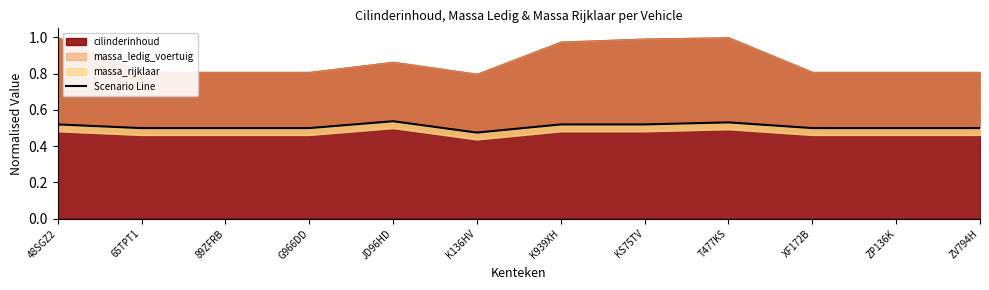

Which has a higher value, XF172B or G966DD?

XF172B